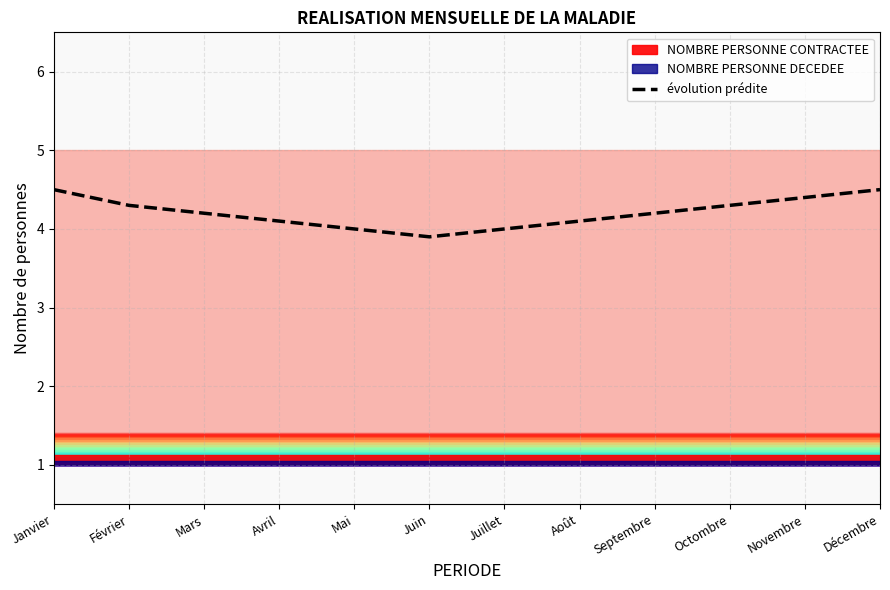

How many points are lower than both their immediate neighbors (excluding endpoints)?

1